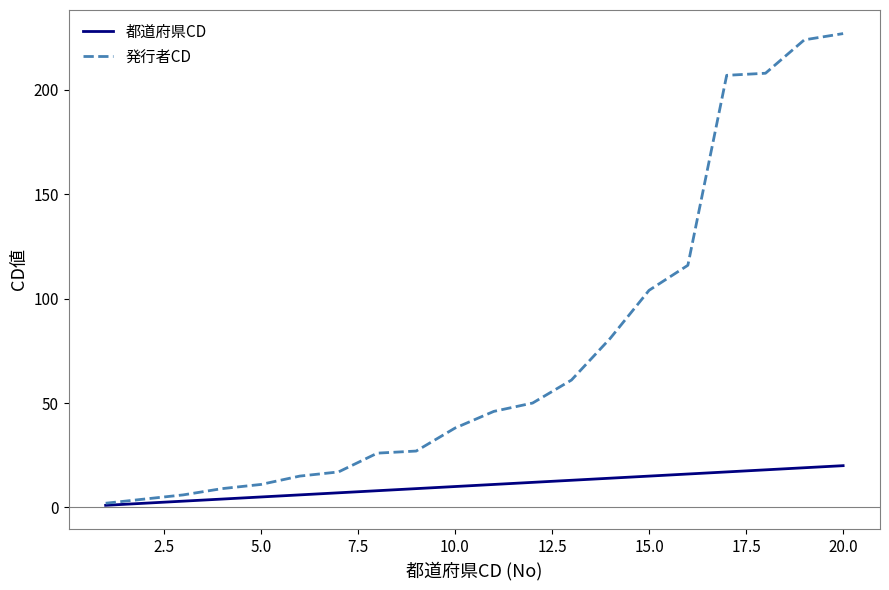

Does the chart have visible grid lines?

No